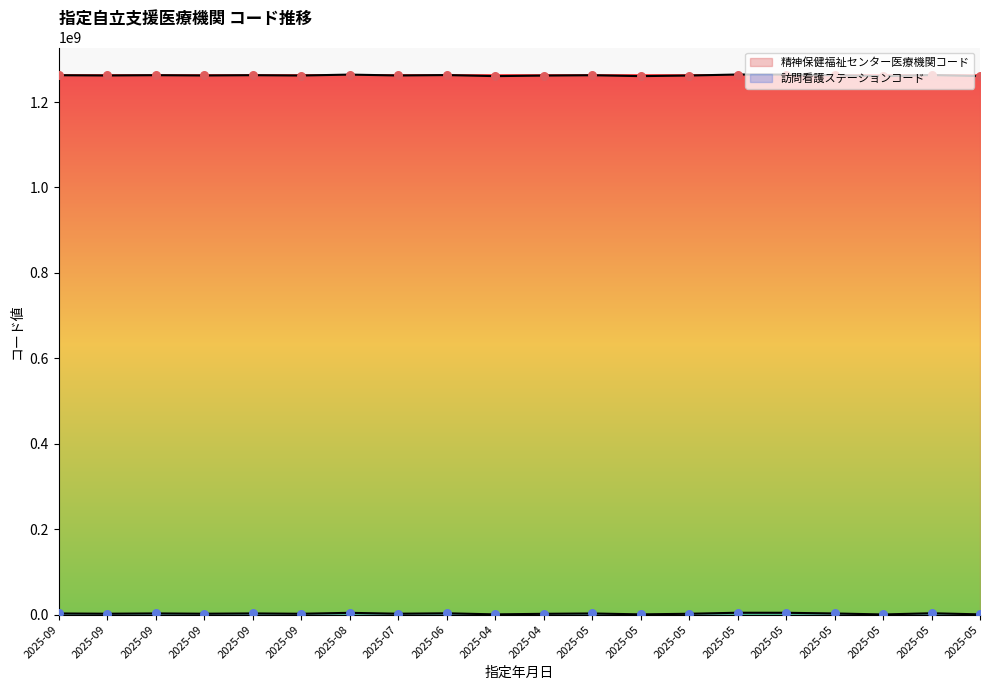

Which series reaches the minimum Y coordinate?

訪問看護ステーションコード